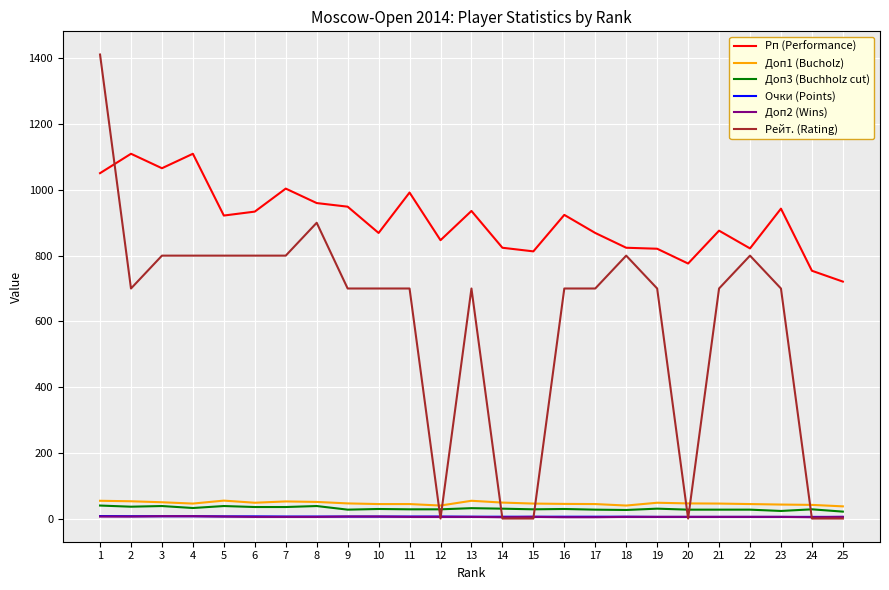

Which series changed the most between 2 and 17?

Рп (Performance)